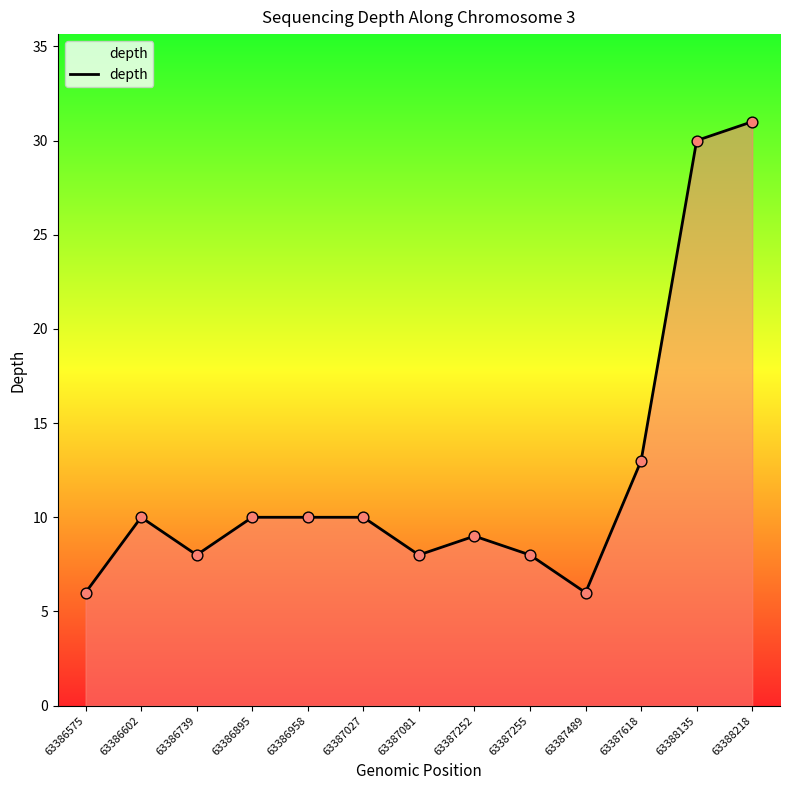

Which has a higher value, 63387618 or 63387255?

63387618